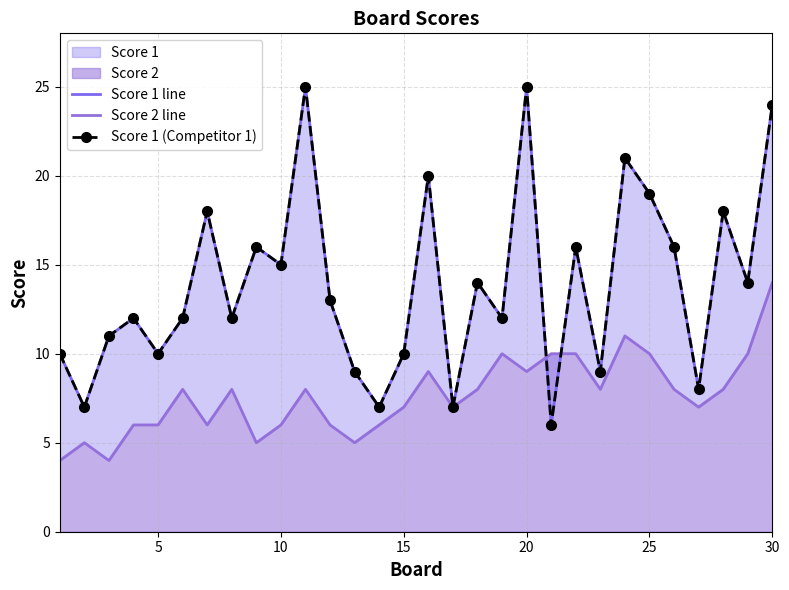

What is the difference between the maximum and minimum values in the Score 1 (Competitor 1) series?

19